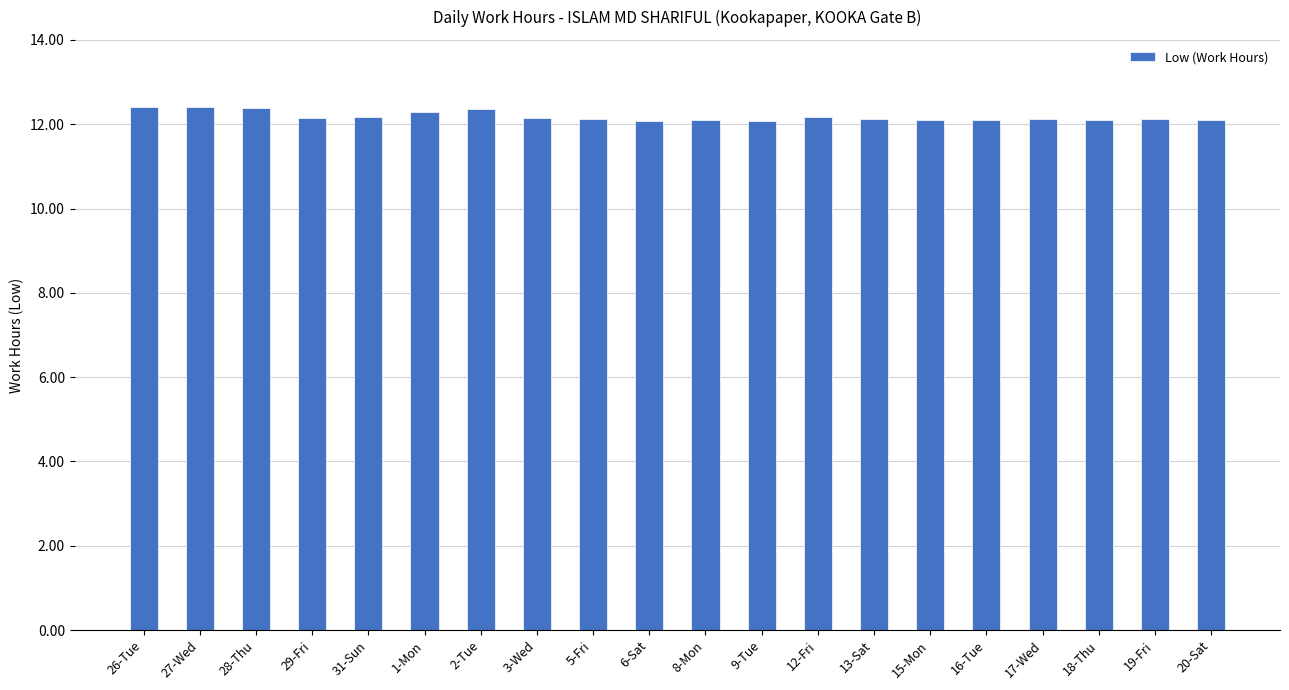

What is the average value?

12.2